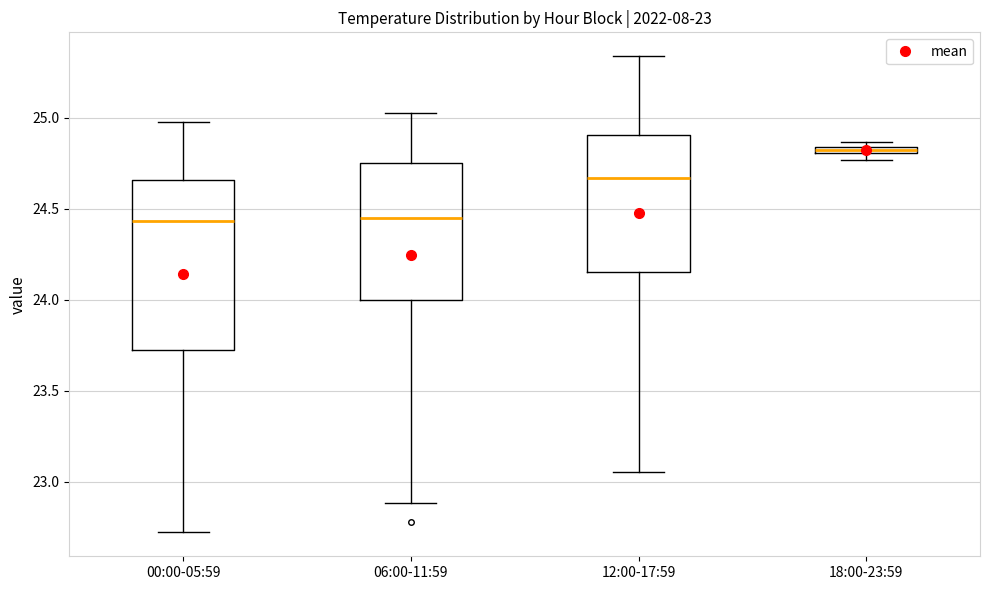

Which box is the tallest, from its lower edge to its upper edge?

00:00-05:59